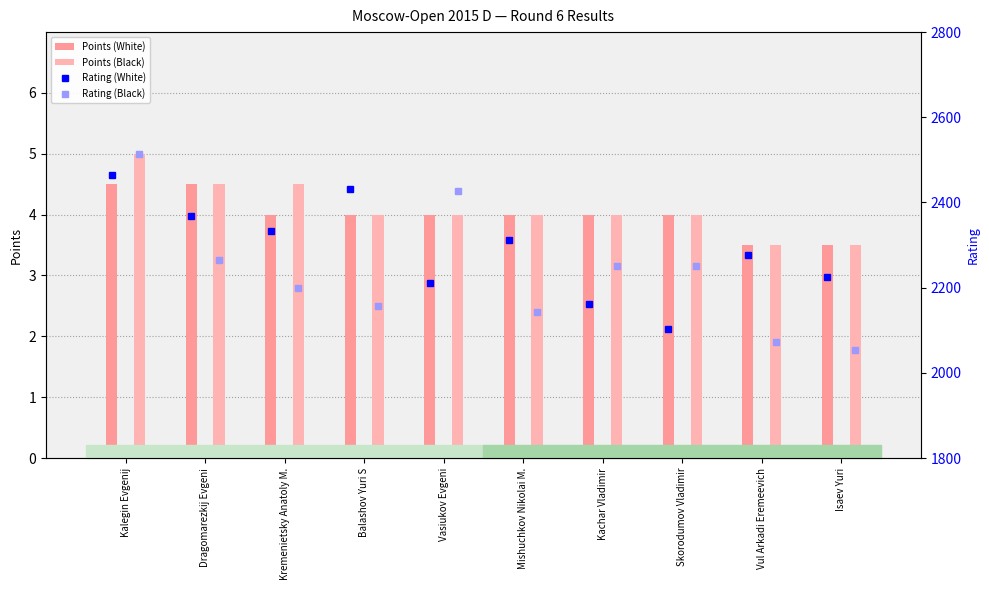

Reading left to right, transcribe all the data shown in this chart.

Points (White): 4.5	4.5	4.0	4.0	4.0	4.0	4.0	4.0	3.5	3.5
Points (Black): 5.0	4.5	4.5	4.0	4.0	4.0	4.0	4.0	3.5	3.5
Rating (White): 2464.0	2368.0	2333.0	2432.0	2210.0	2311.0	2162.0	2104.0	2276.0	2224.0
Rating (Black): 2514.0	2264.0	2199.0	2158.0	2426.0	2144.0	2251.0	2250.0	2073.0	2054.0